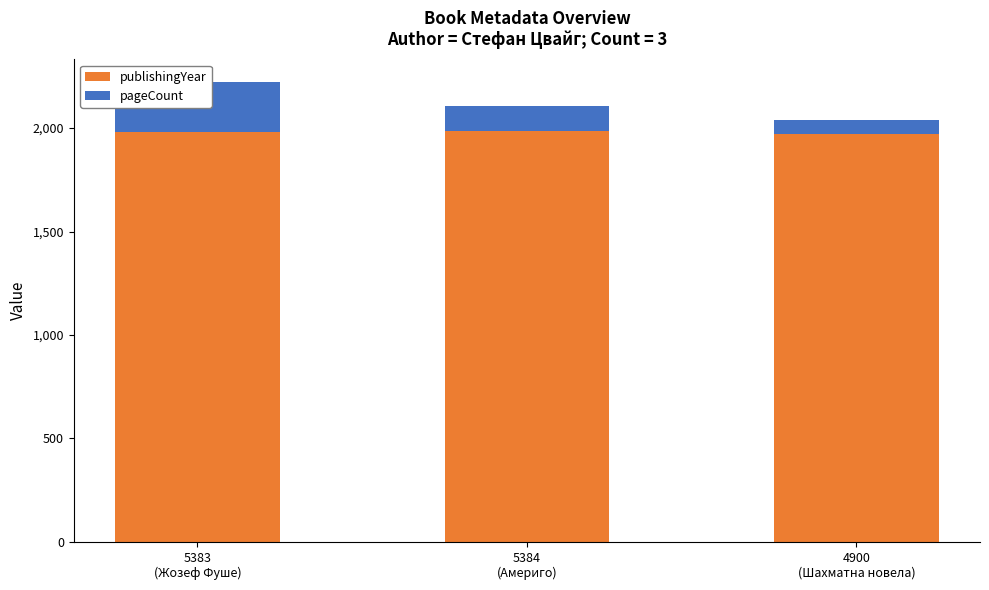

What is the label of the 2nd bar from the left?

5384
(Америго)